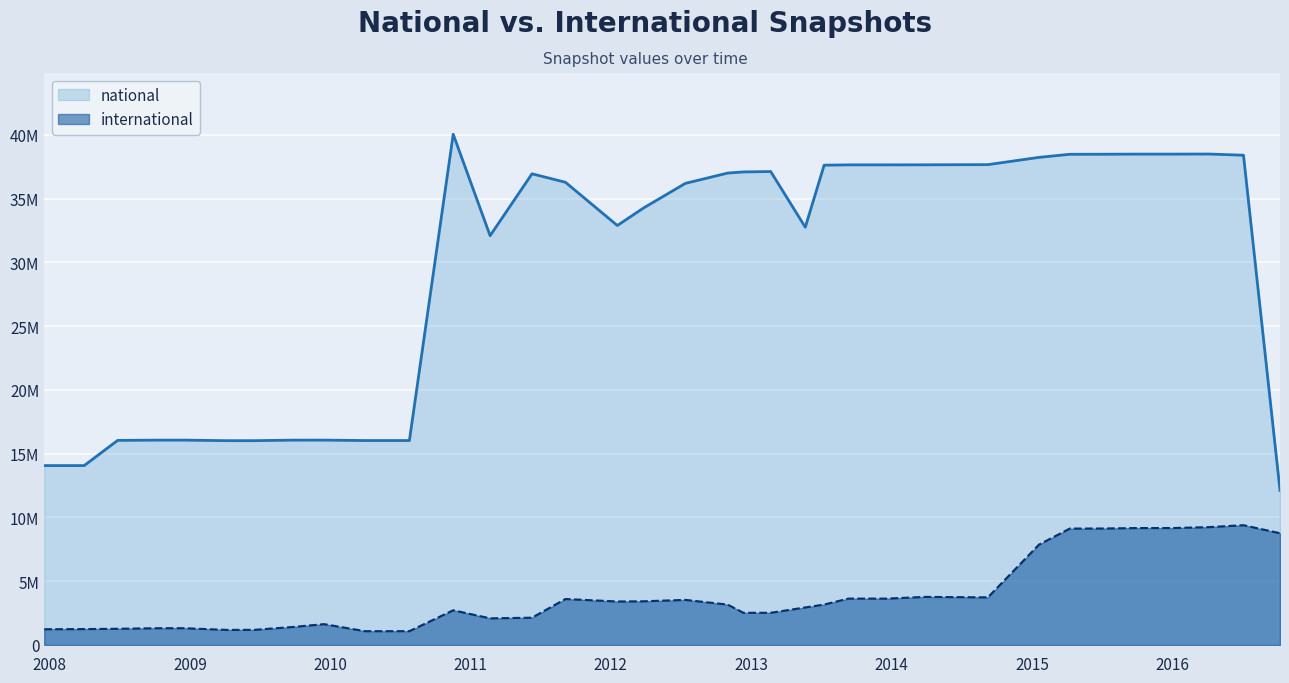

The value of international at 2008-12-17 is 1309056. True or false?

True